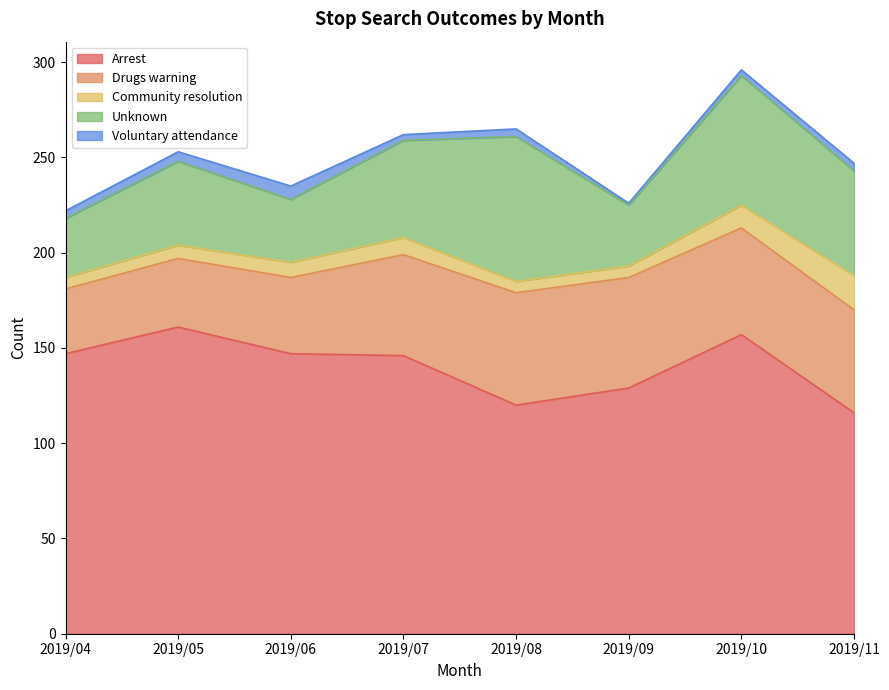

What is the average value of the Community resolution series?

9